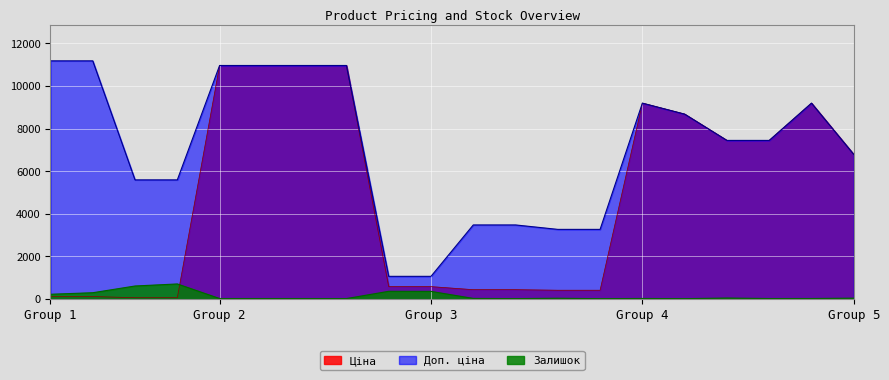

What is the difference between the maximum and second lowest values in the Залишок series?

691.0